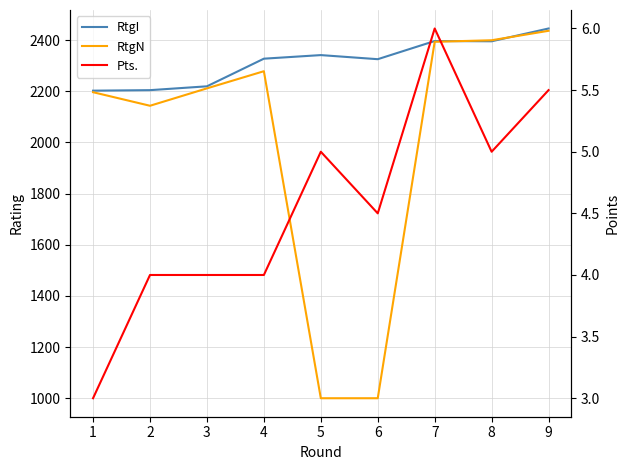

How many lines are shown in the chart?

3